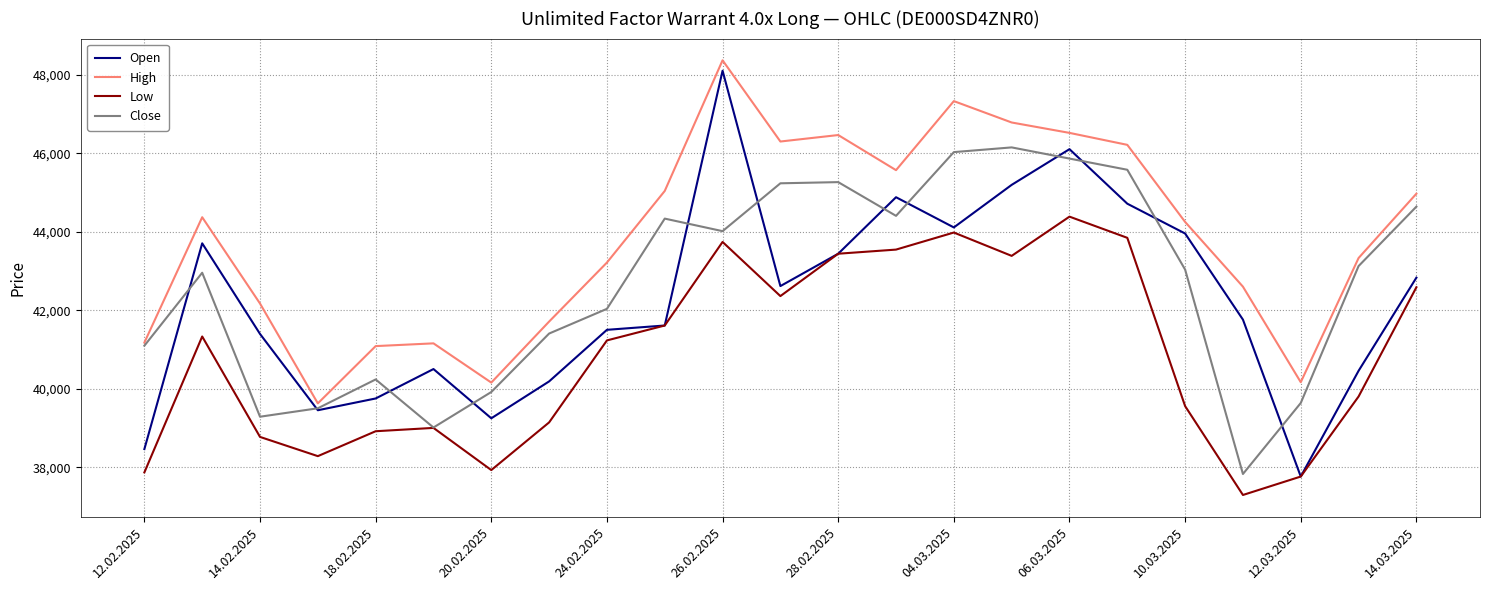

Which series has the largest total across all categories?

High